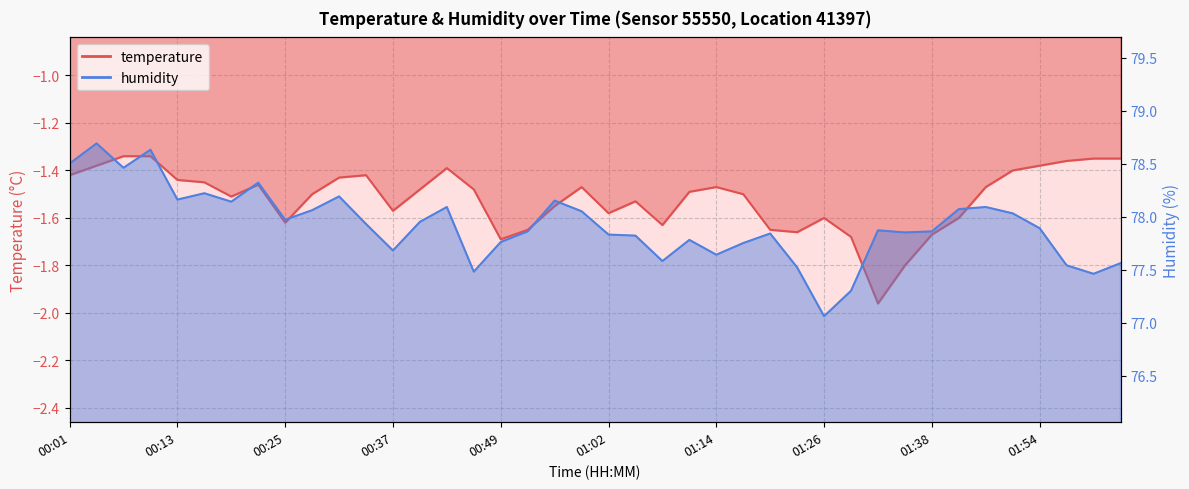

True or false: temperature and humidity cross at least once.

False